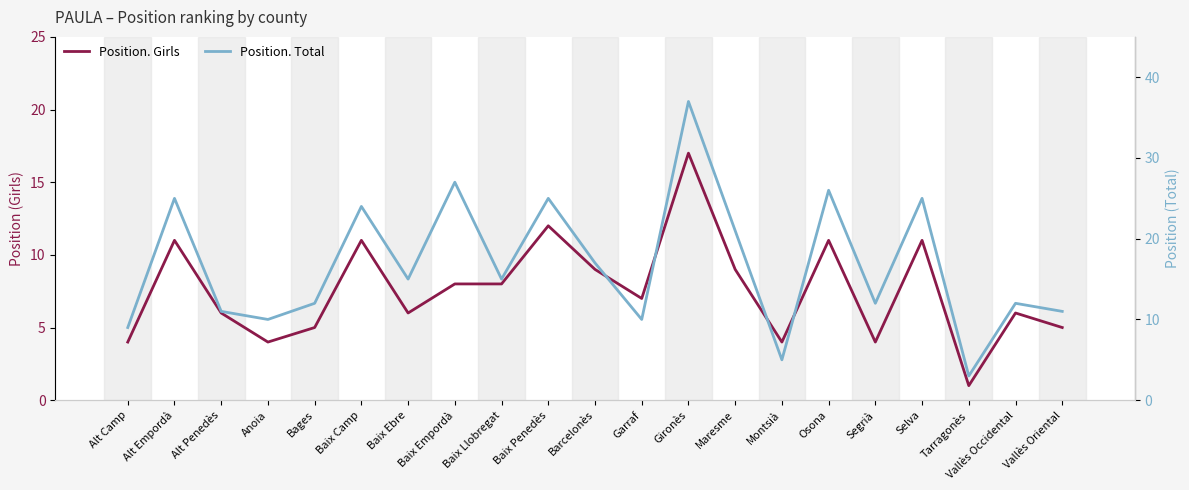

Where is the first local minimum for Position. Total?

Anoia